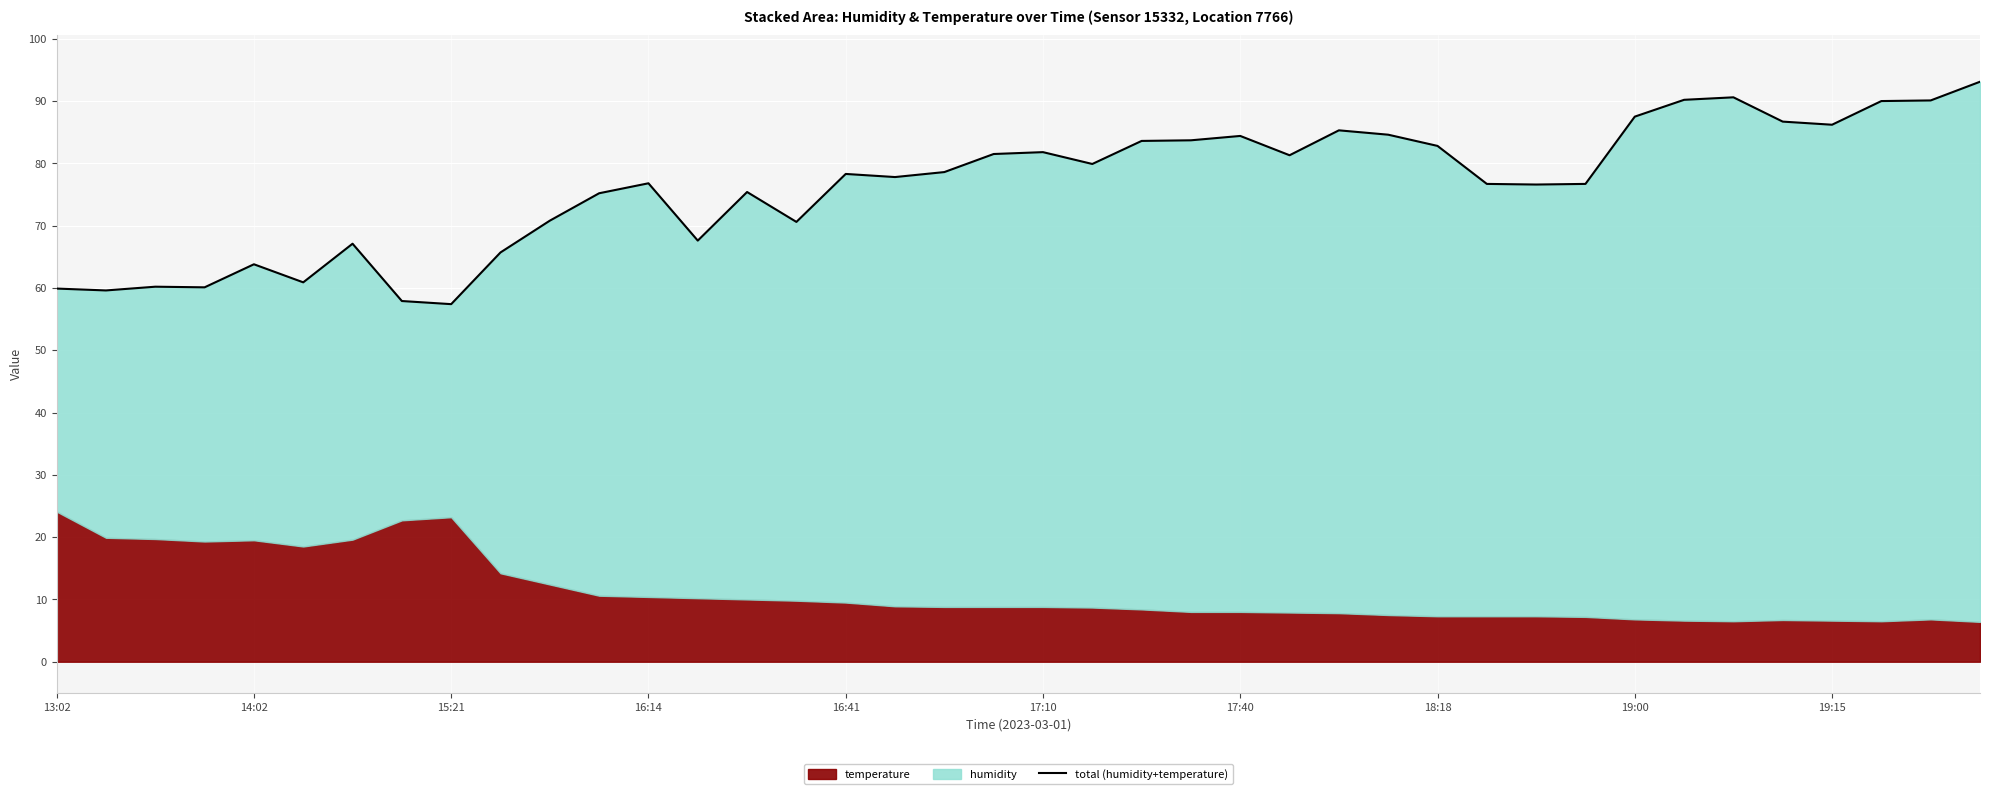

Is it true that the value at 18 is 78.6?

True